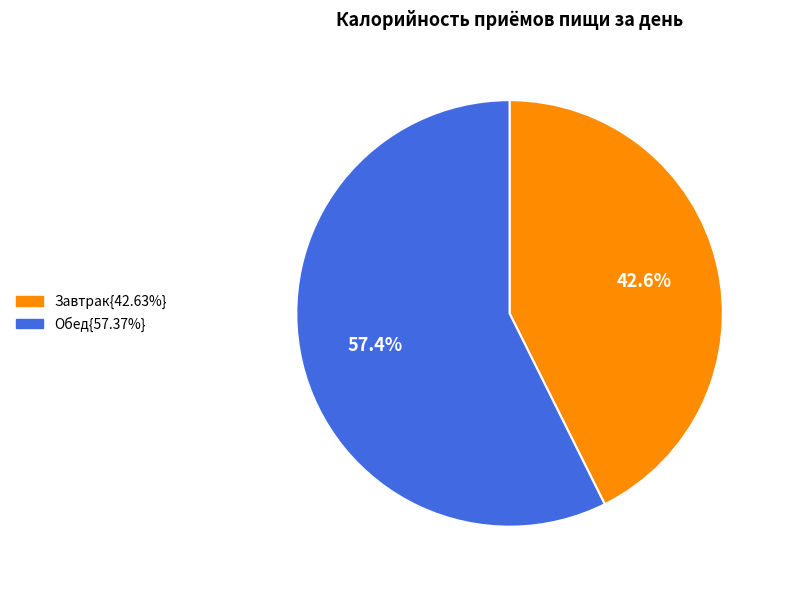

Count the number of slices in the pie.

2